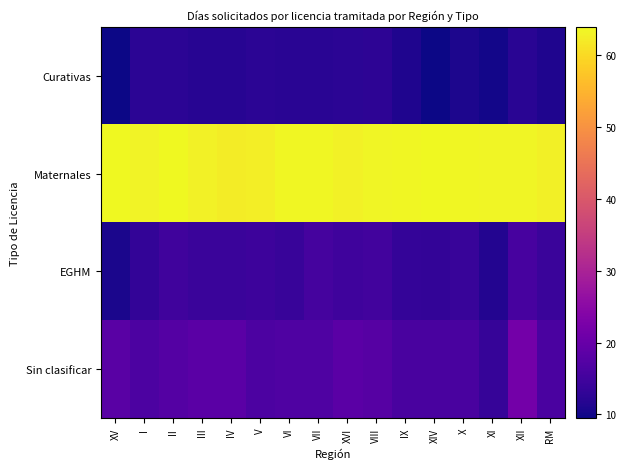

What is the spread (max minus min) of values at VII?

51.4